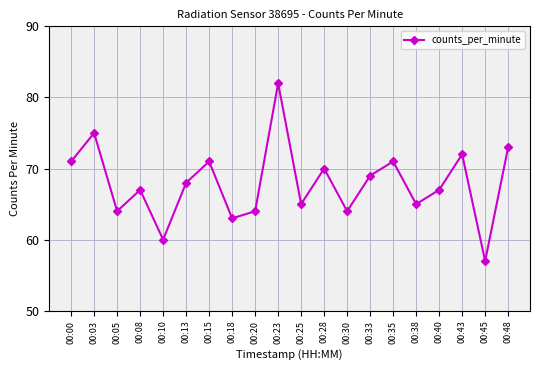

How many series are shown in this chart?

1